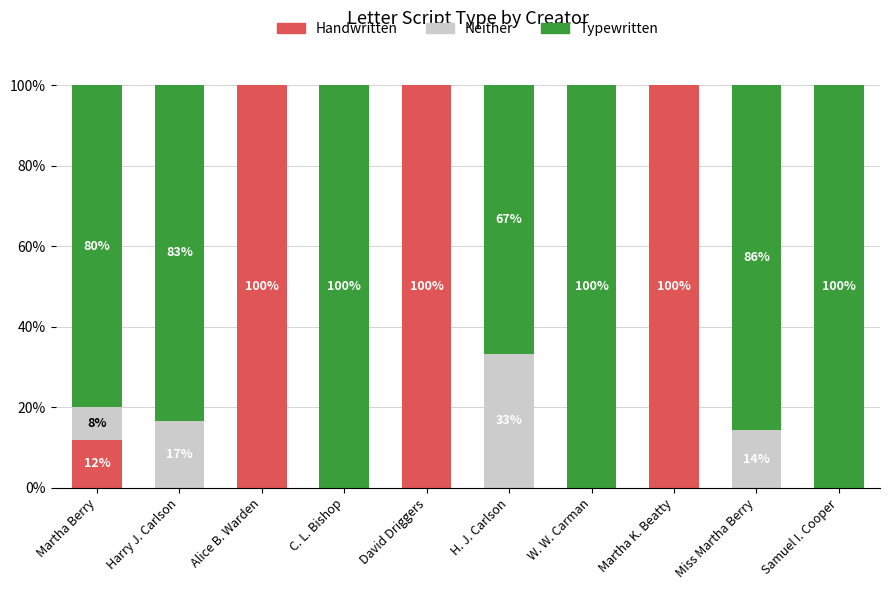

What is the total value across all series at Miss Martha Berry?

100.0